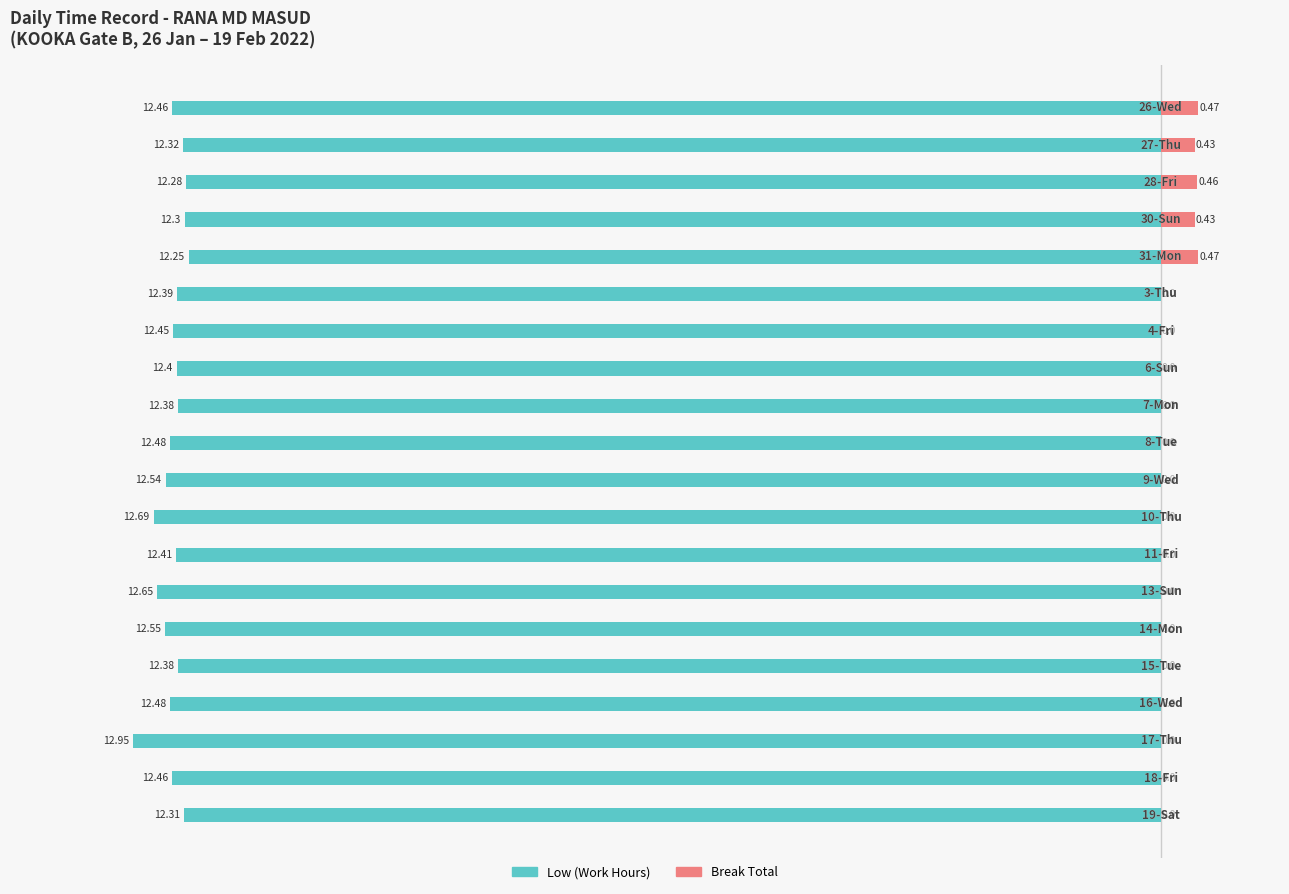

Reading left to right, extract all data points from this chart.

Low (Work Hours): -12.5	-12.3	-12.3	-12.3	-12.2	-12.4	-12.4	-12.4	-12.4	-12.5	-12.5	-12.7	-12.4	-12.7	-12.6	-12.4	-12.5	-12.9	-12.5	-12.3
Break Total: 0.5	0.4	0.5	0.4	0.5	0.0	0.0	0.0	0.0	0.0	0.0	0.0	0.0	0.0	0.0	0.0	0.0	0.0	0.0	0.0